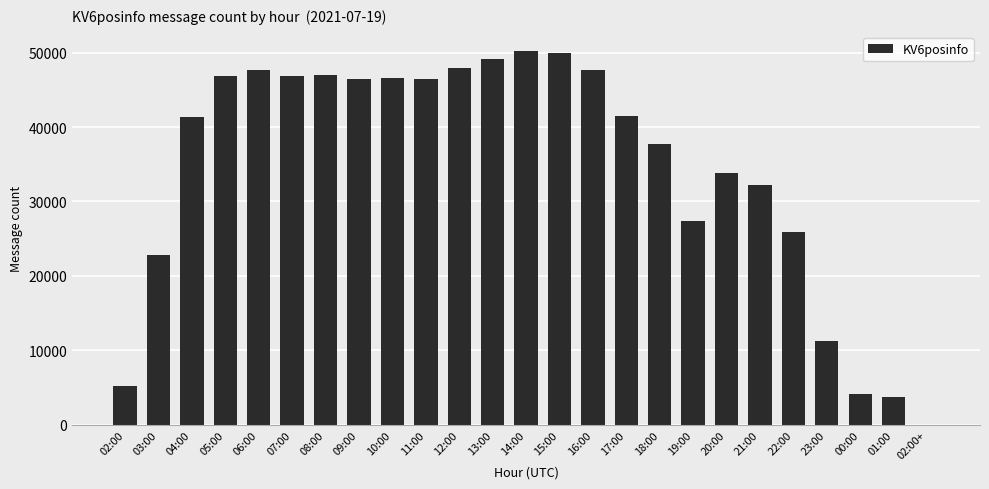

The chart shows a value of 60072 at 20:00. True or false?

False